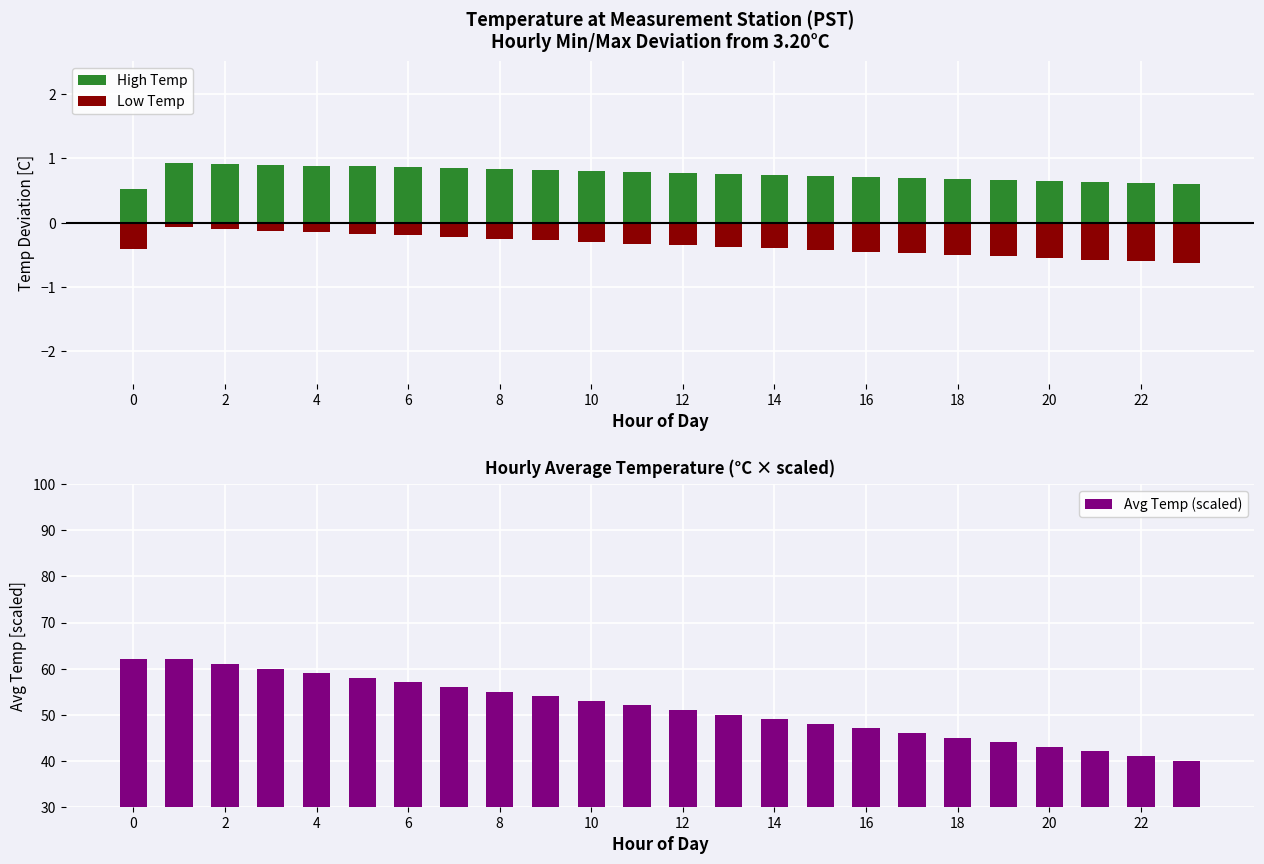

What is the greatest value displayed?

62.0